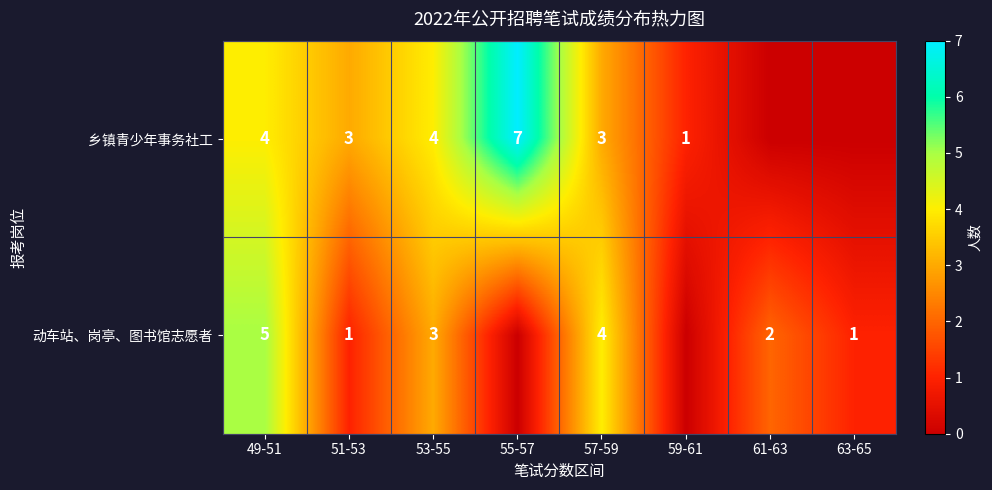

What is the sum of the 乡镇青少年事务社工 values at 57-59 and 59-61?

4